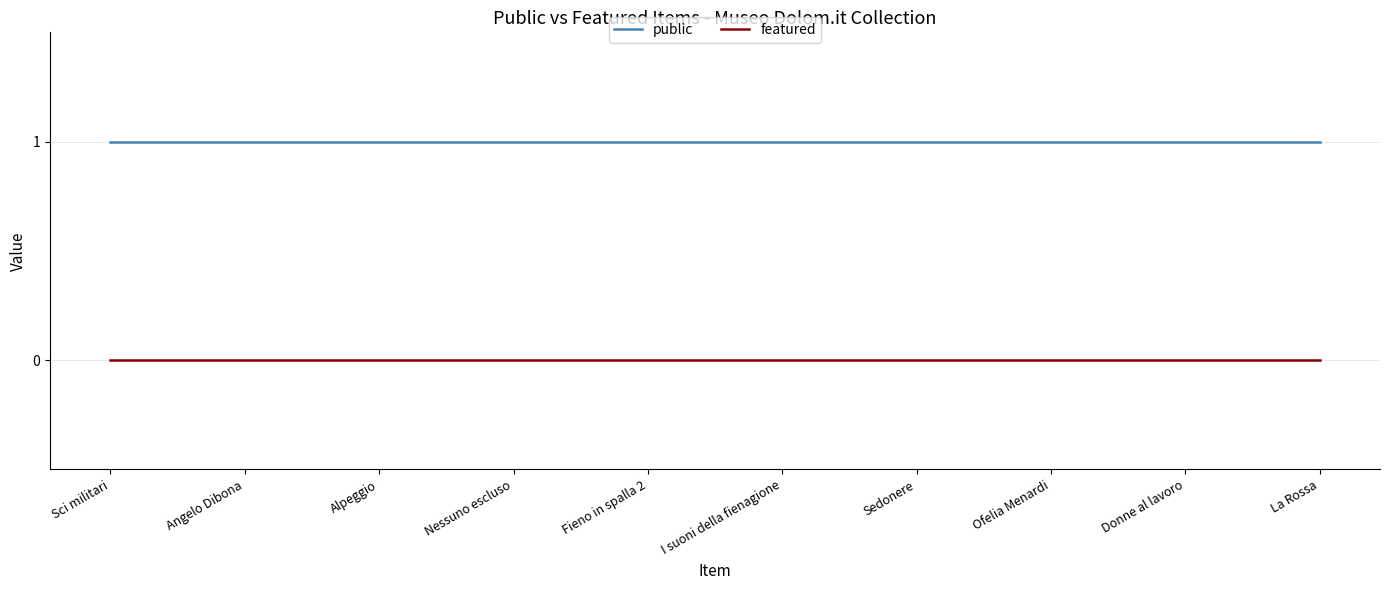

How many lines are shown in the chart?

2